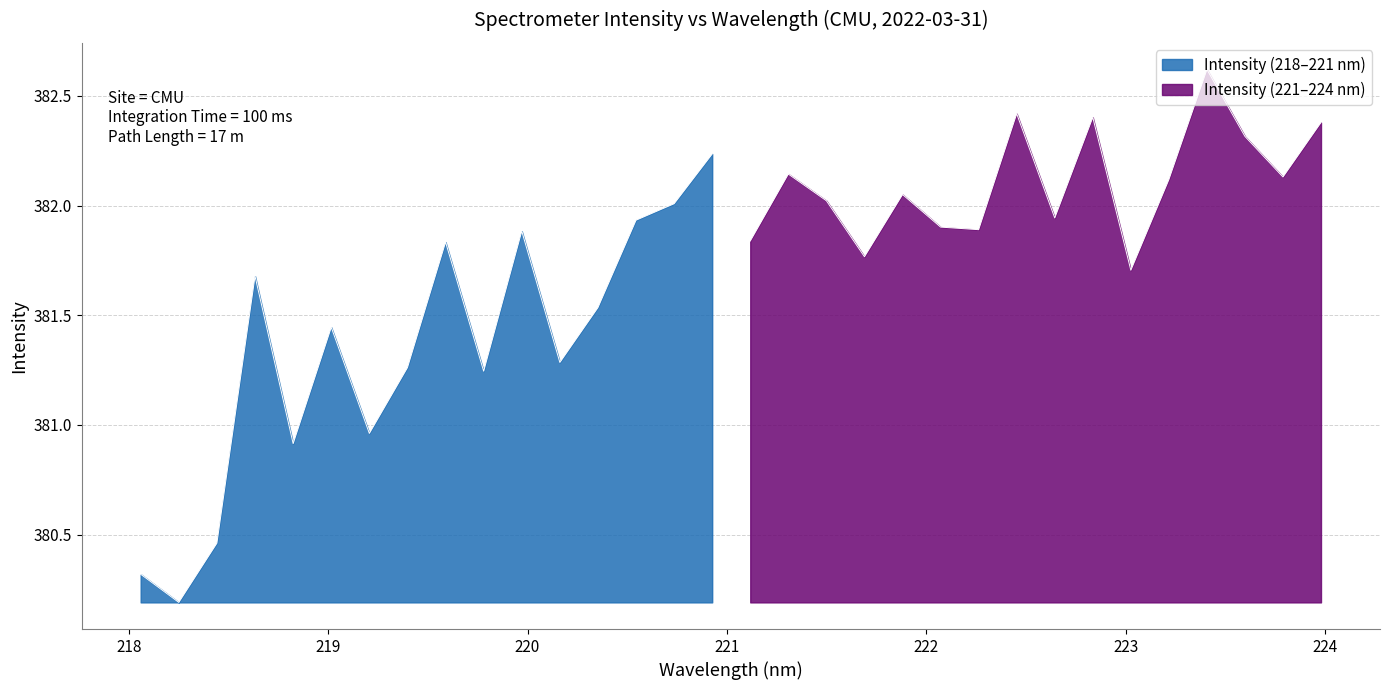

At which category does the chart reach its peak across all series?

223.408